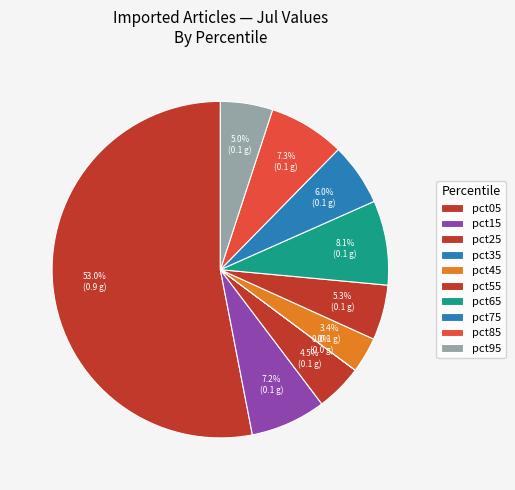

To the nearest percent, what is the difference between the pct05 and pct95 slice percentages?

48%